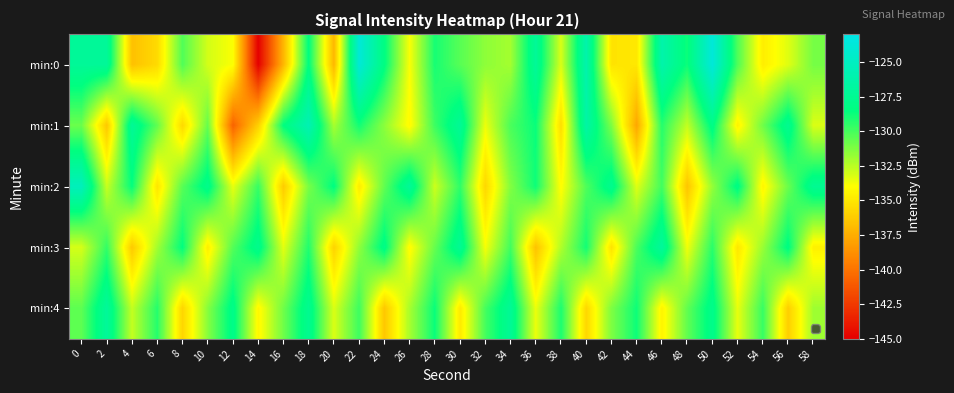

Which series has the largest range (max minus min)?

min:0